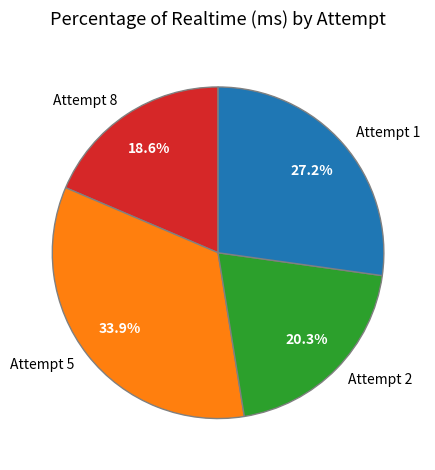

To the nearest percent, what portion does Attempt 1 represent?

27%